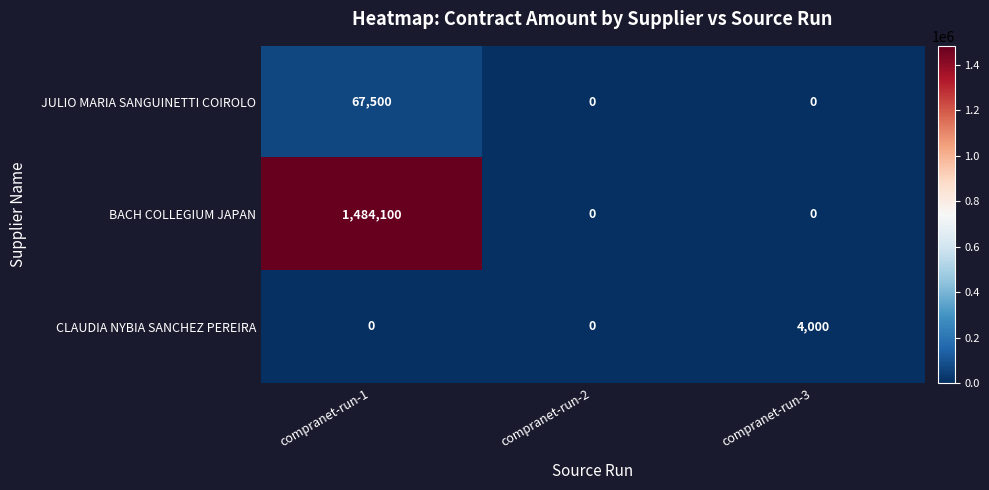

The value of BACH COLLEGIUM JAPAN at compranet-run-2 is 0. True or false?

True